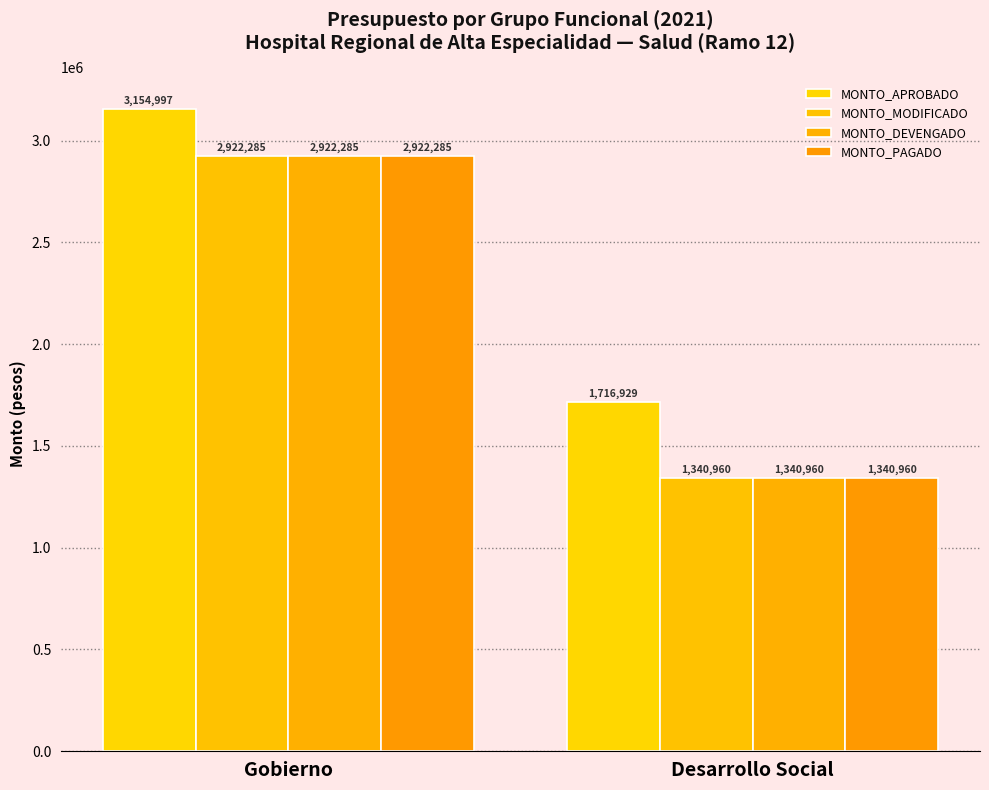

Which category has the highest value in the MONTO_MODIFICADO series?

Gobierno